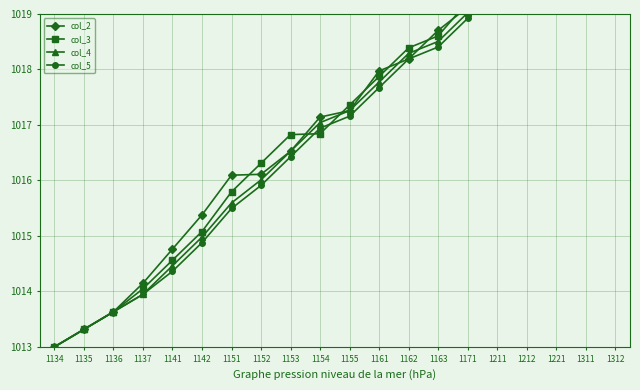

How many categories are shown in the chart?

20